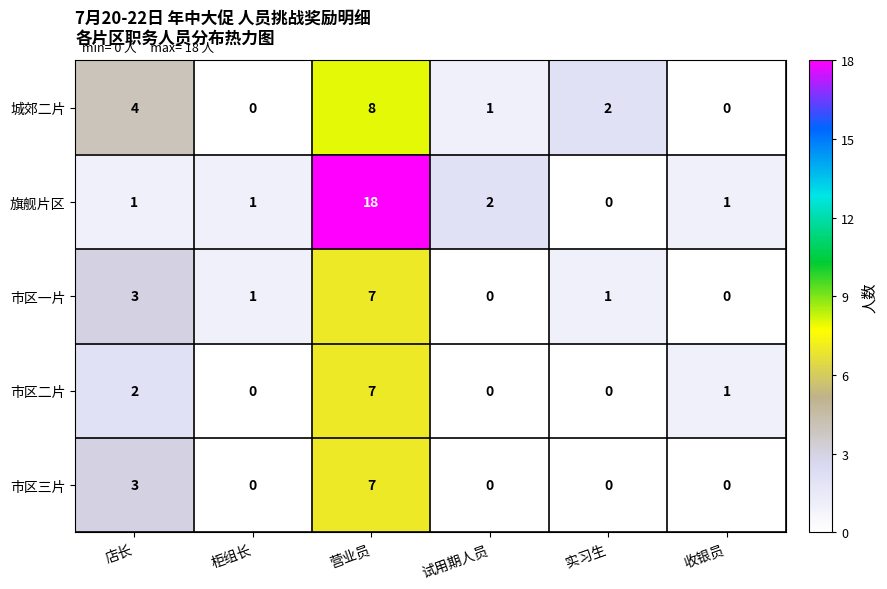

True or false: 城郊二片 has a value of 0 at 试用期人员.

False